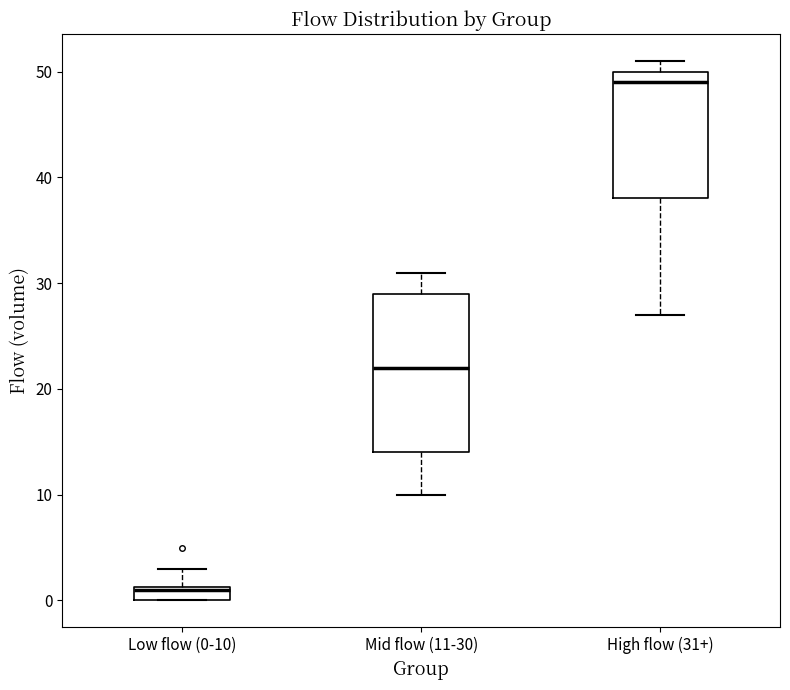

Which box has the lowest median line?

Low flow (0-10)